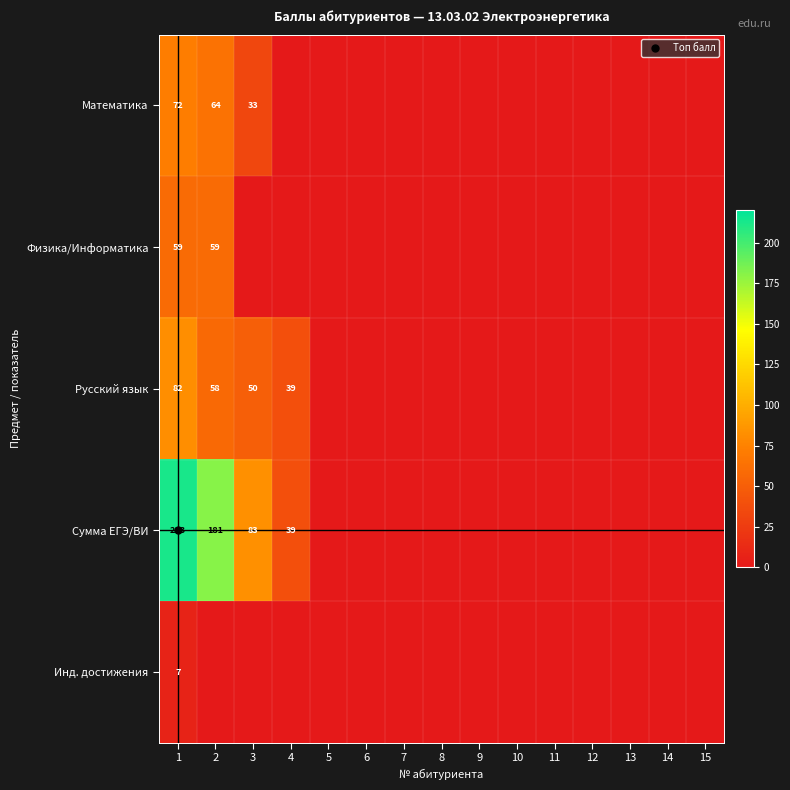

The value of Русский язык at 11 is 0. True or false?

True